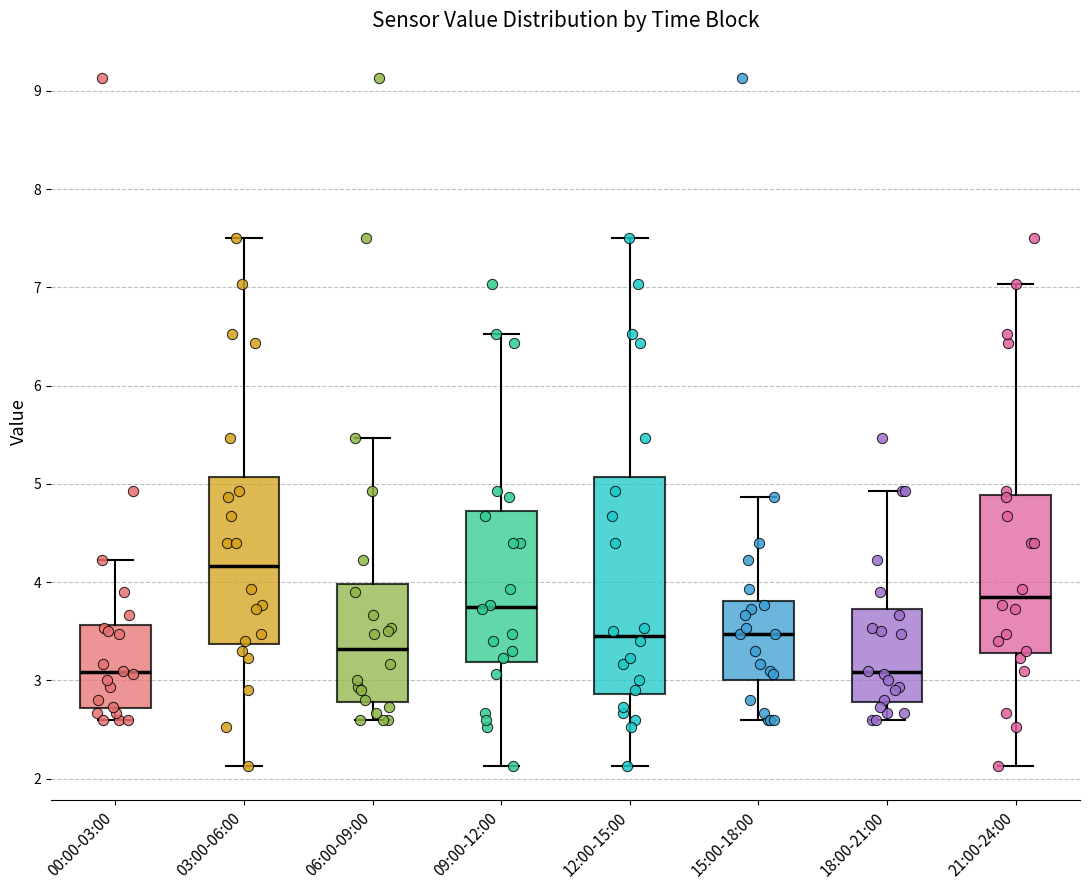

Which box's median line is the highest?

03:00-06:00